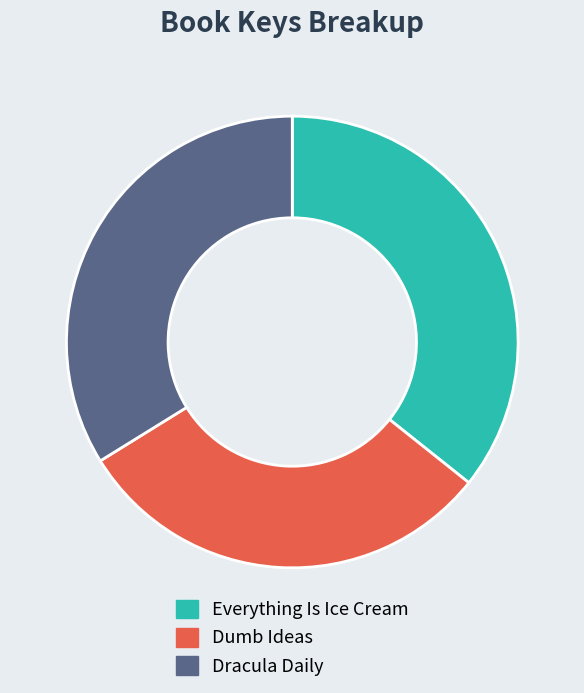

The Dumb Ideas slice represents 42% of the pie. True or false?

False